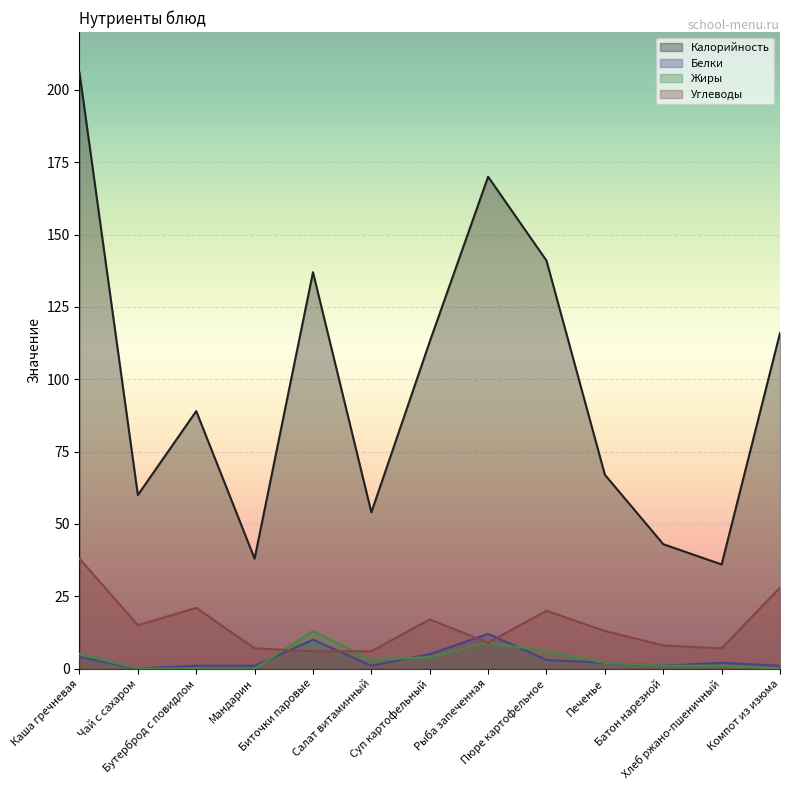

How many intersections are there between Углеводы and Жиры?

2